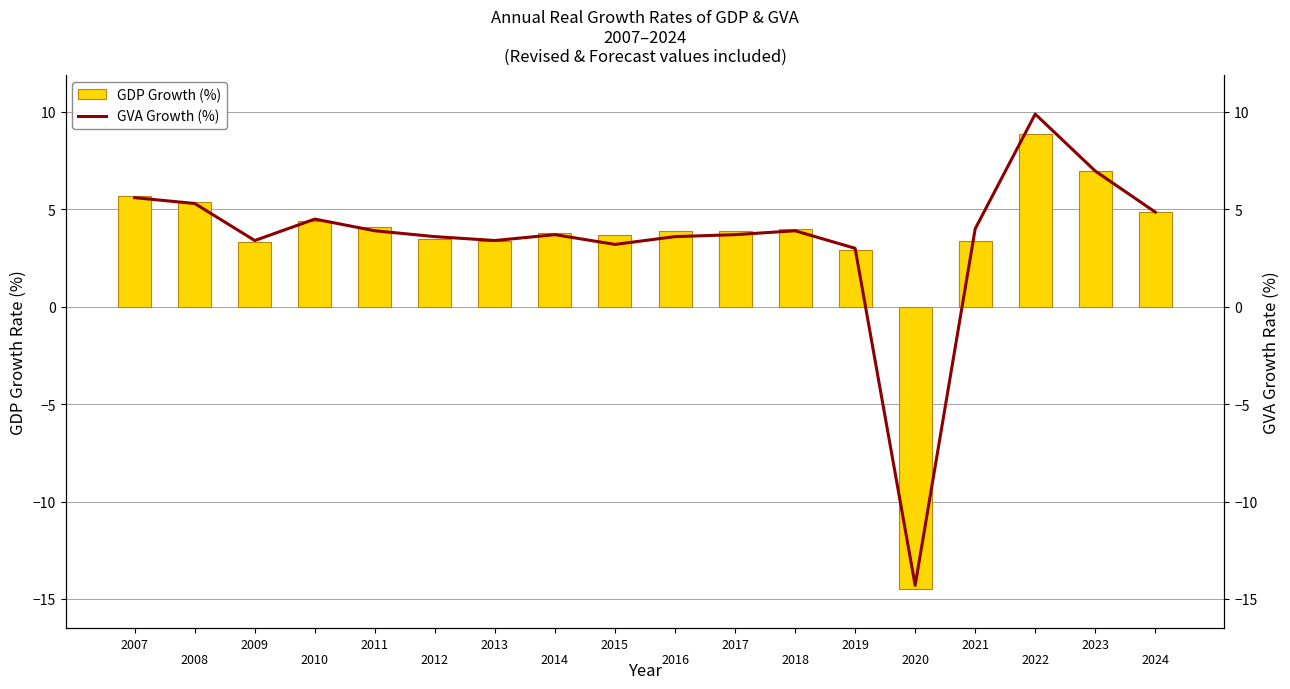

At which label does GDP Growth (%) first exceed 3?

2007